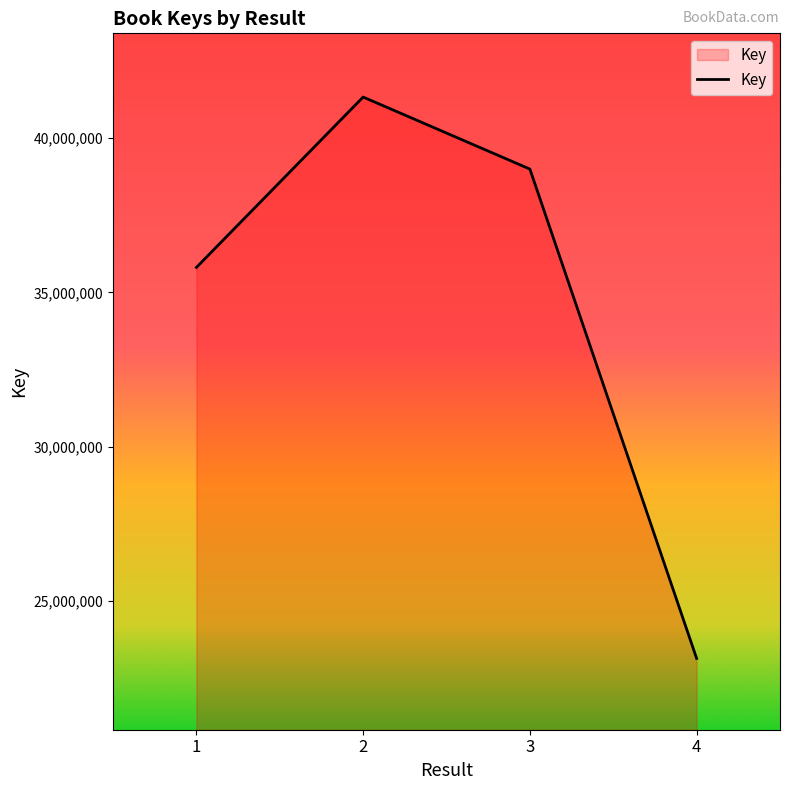

How many series are shown in this chart?

1